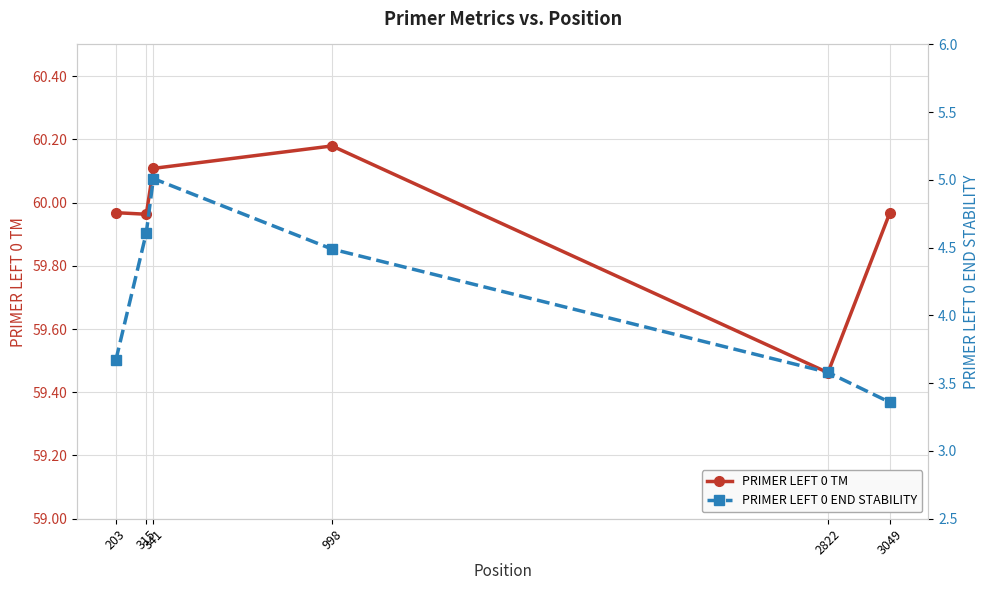

True or false: PRIMER_LEFT_0_END_STABILITY and PRIMER_LEFT_0_TM cross at least once.

False